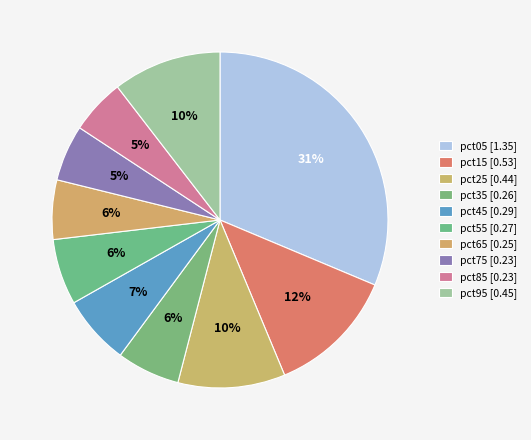

How many segments does this pie chart have?

10